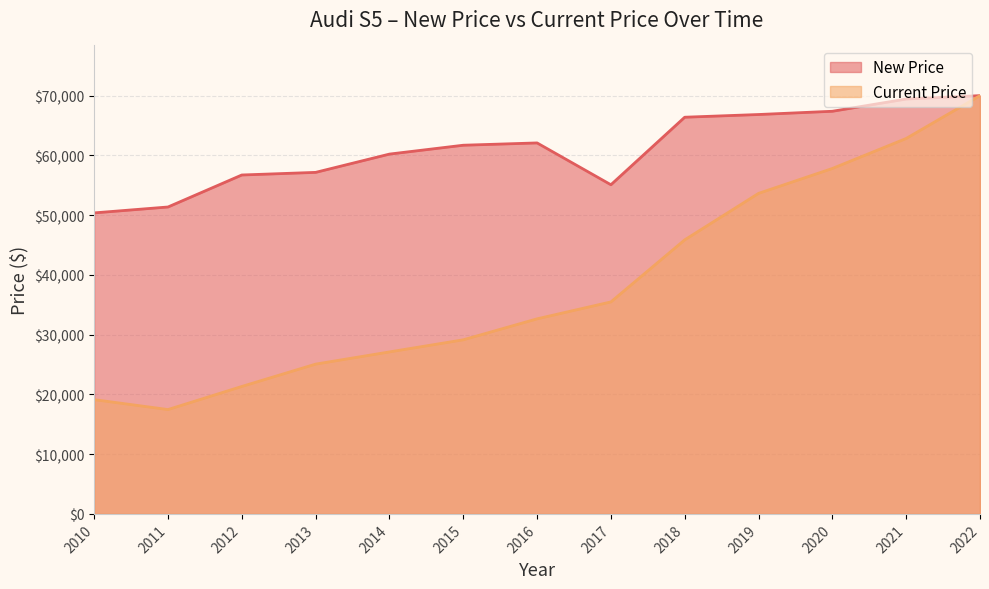

True or false: New Price has a value of 40377 at 2020.

False